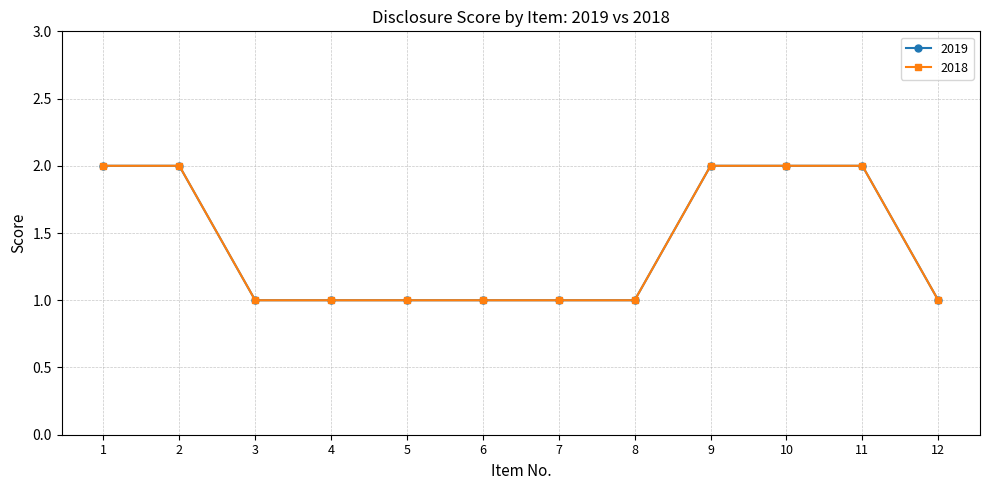

Between 3 and 12, which series saw the biggest shift?

2019